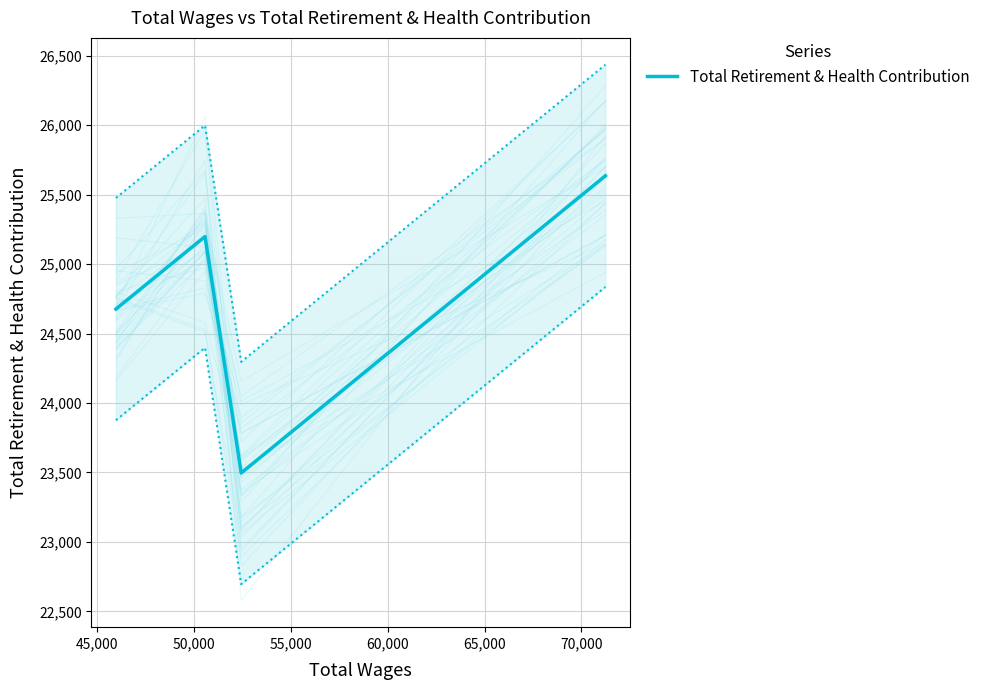

What is the lowest value of the Total Retirement & Health Contribution series?

23496